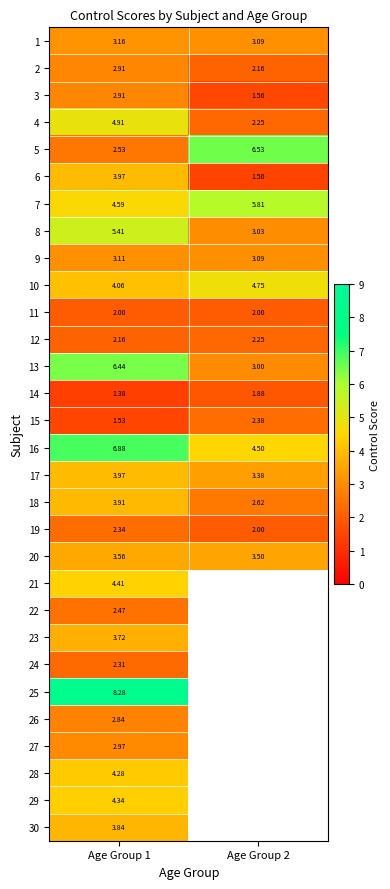

Is the value of 16 at Age Group 1 greater than the value of 19 at Age Group 2?

Yes